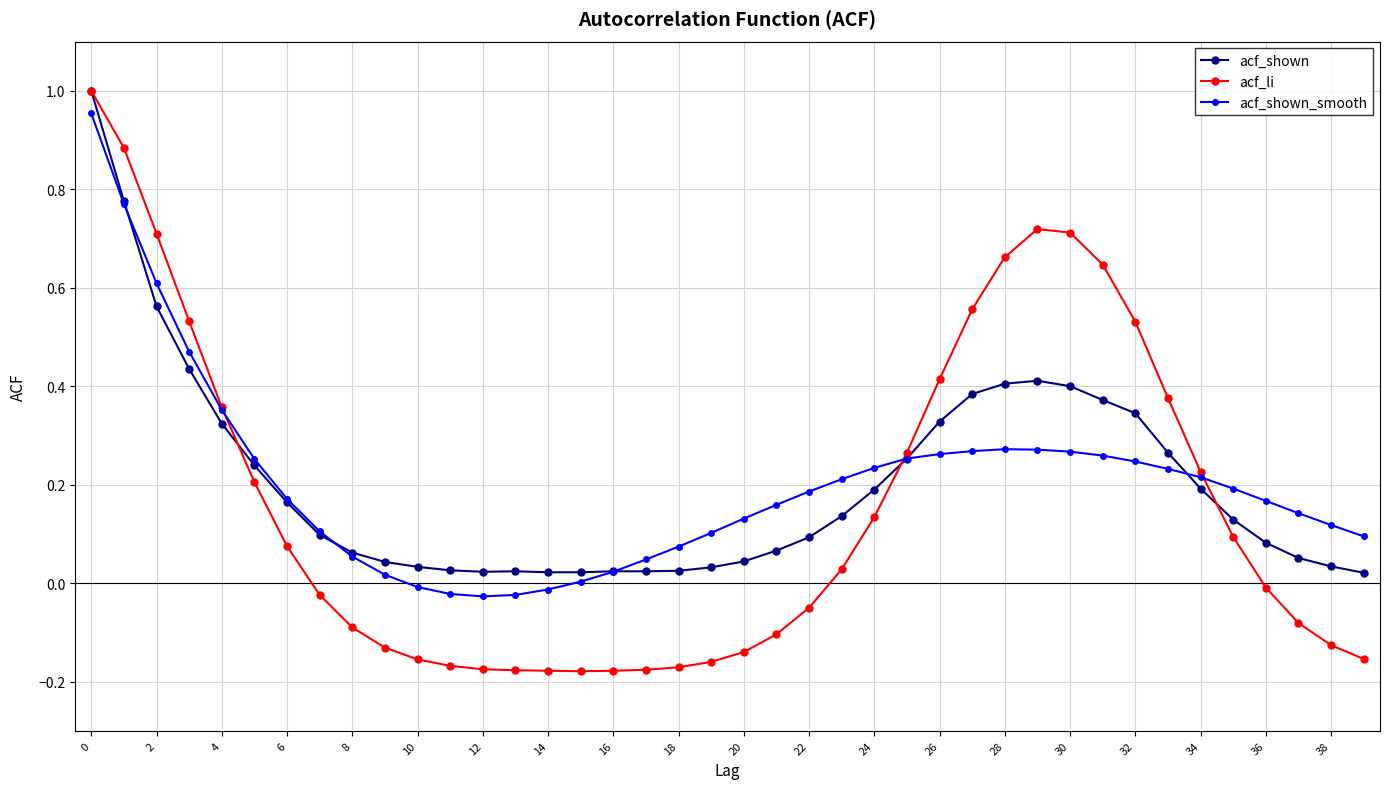

Which series has the largest range (max minus min)?

acf_li